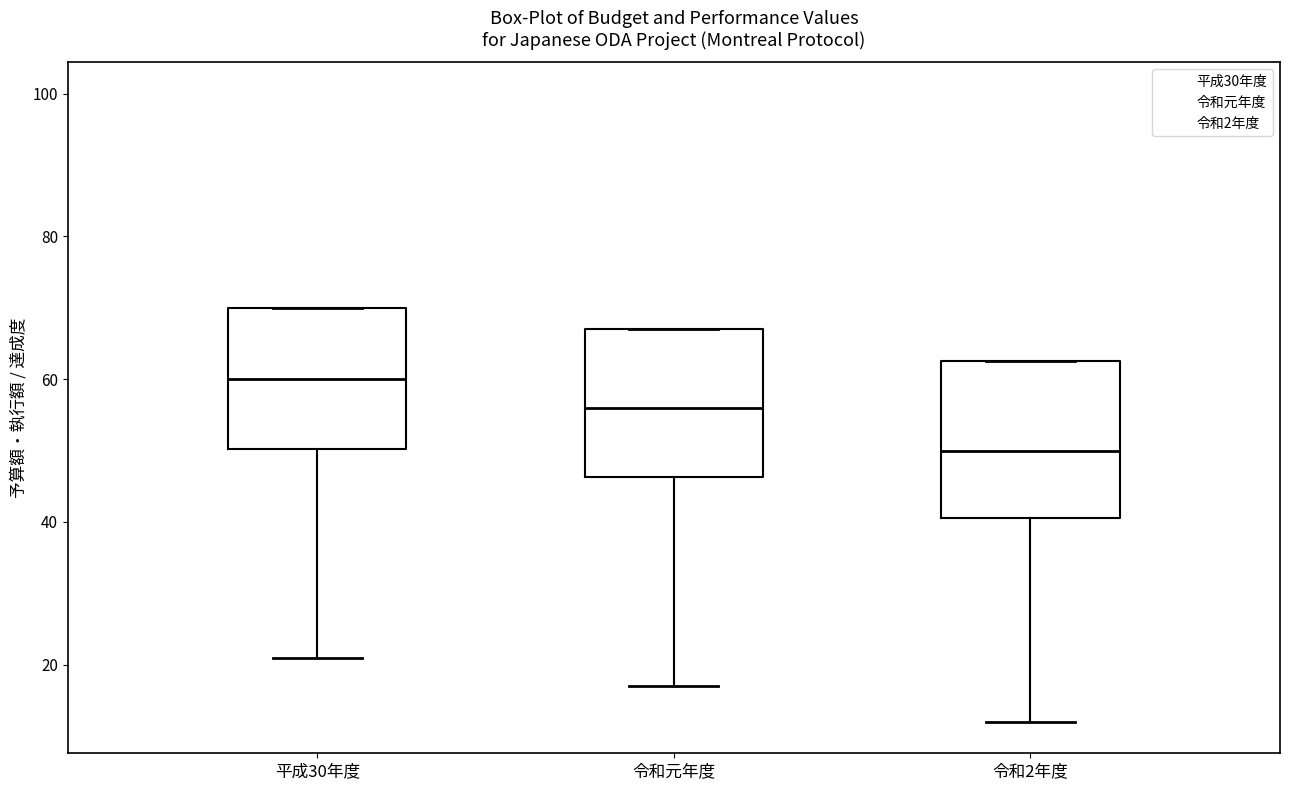

Reading left to right, read every box against the y-axis: the position of its median line, the range the box covers, and the ends of its whiskers. The values are not printed on the chart, so give them approximately, as read against the axis.

平成30年度: median 60, box 50 to 70, whiskers 22 to 70
令和元年度: median 56, box 46 to 68, whiskers 18 to 68
令和2年度: median 50, box 40 to 62, whiskers 12 to 62